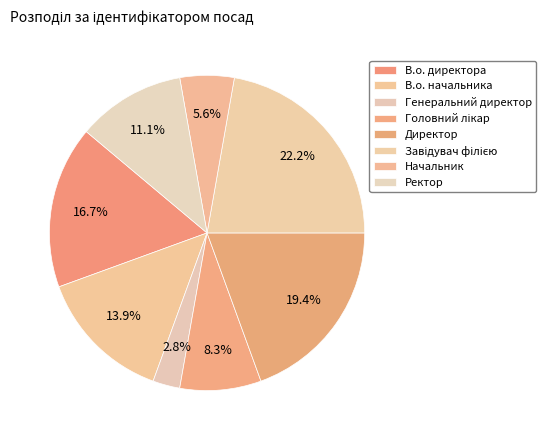

Does Головний лікар represent more than half of the total?

No